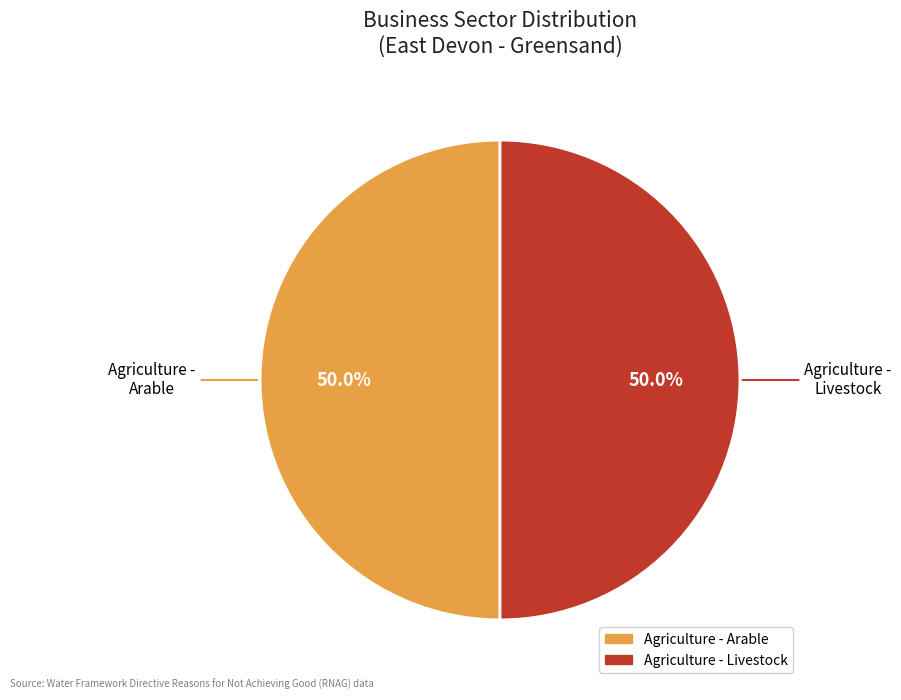

What percentage do Agriculture - Arable and Agriculture - Livestock together represent?

100.0%